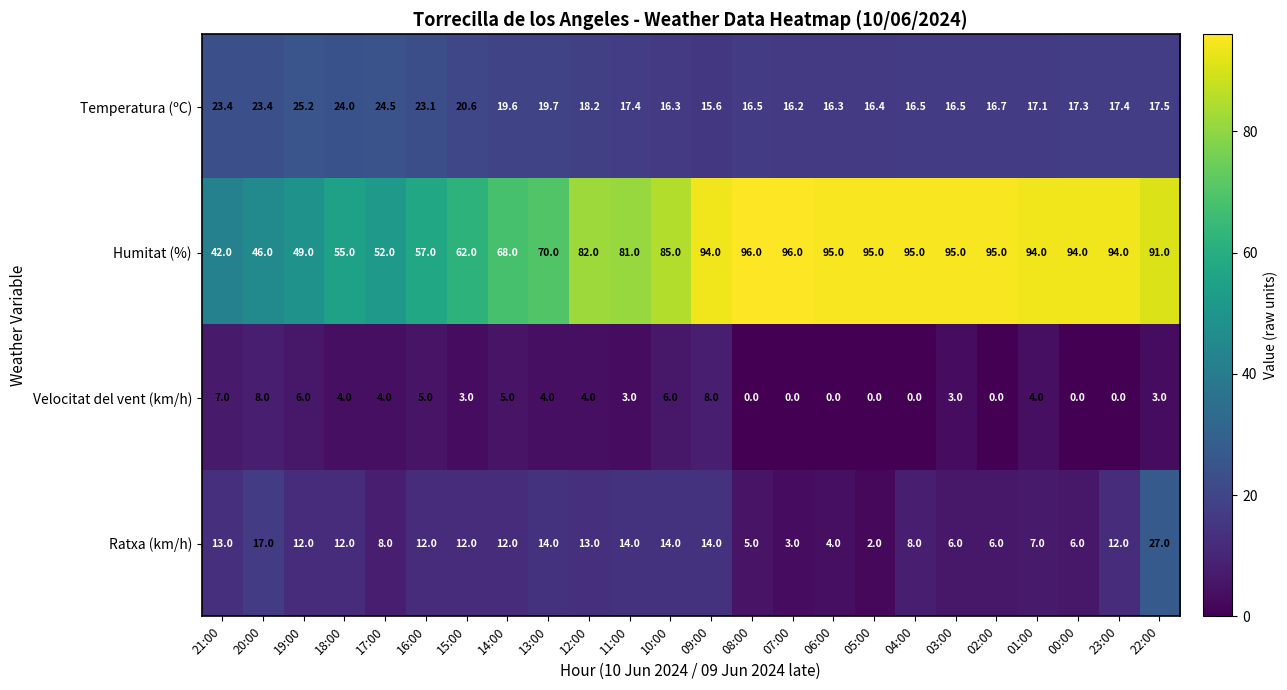

Where does the Velocitat del vent (km/h) series first go above 4?

21:00